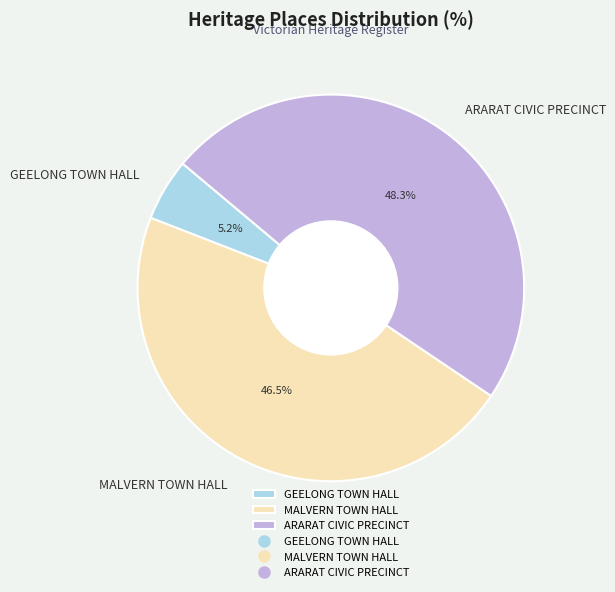

Is it true that GEELONG TOWN HALL is 5% of the pie?

True